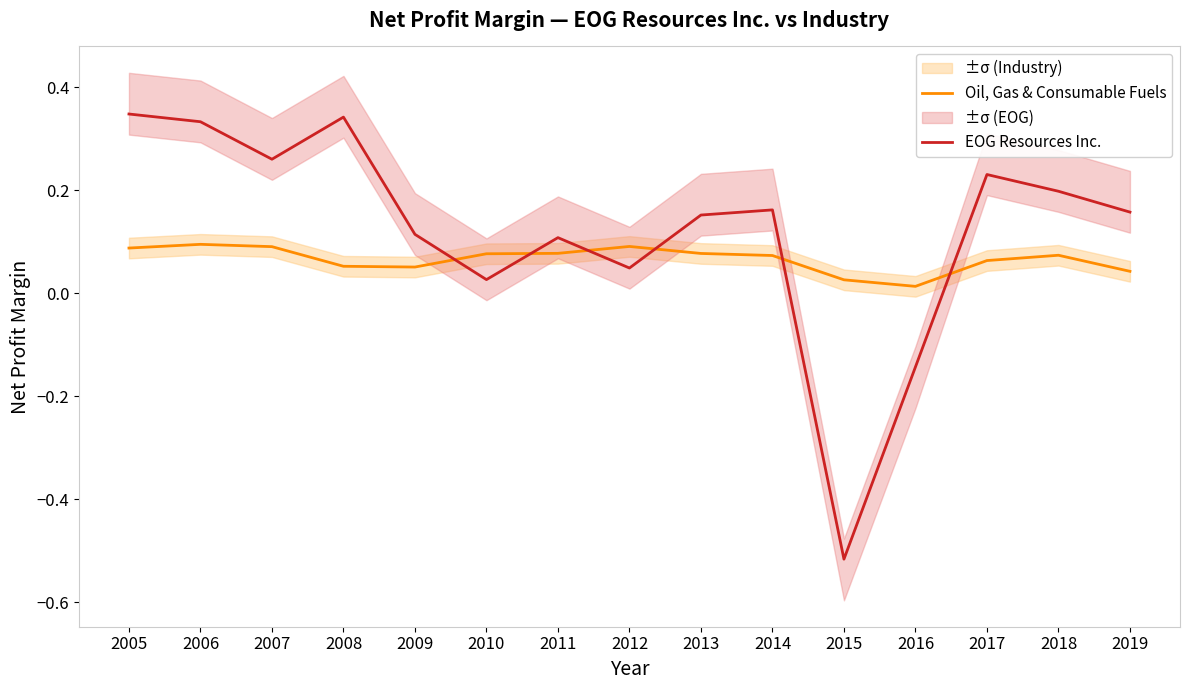

At how many categories does at least one series exceed 0?

15